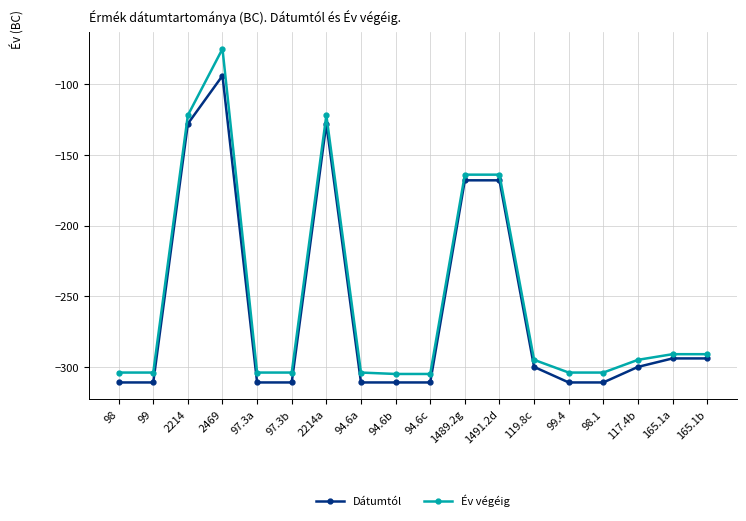

Does the chart display data point markers on the line(s)?

Yes